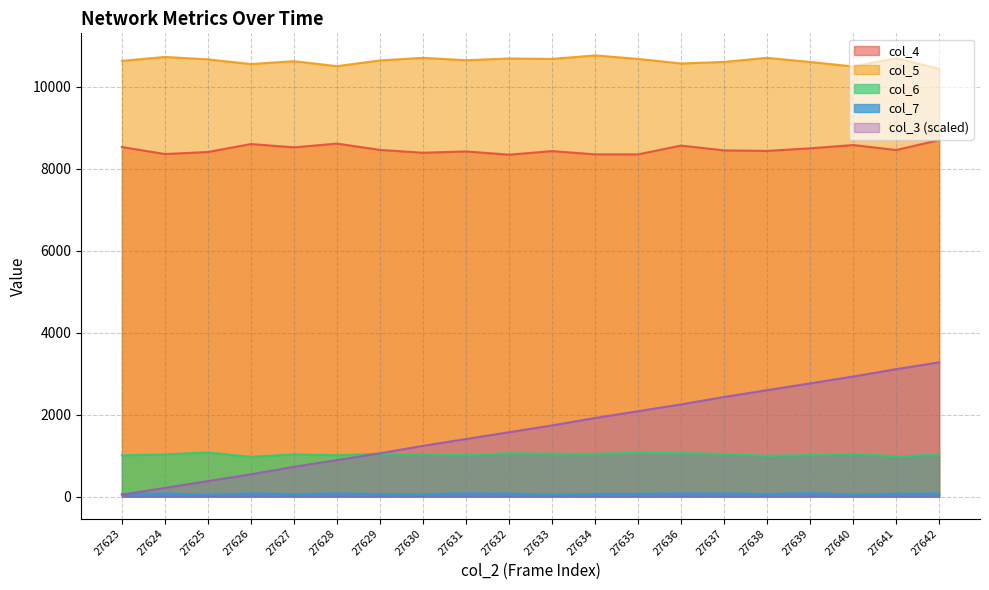

What is the difference between the second highest and minimum values in the col_4 series?

271.0